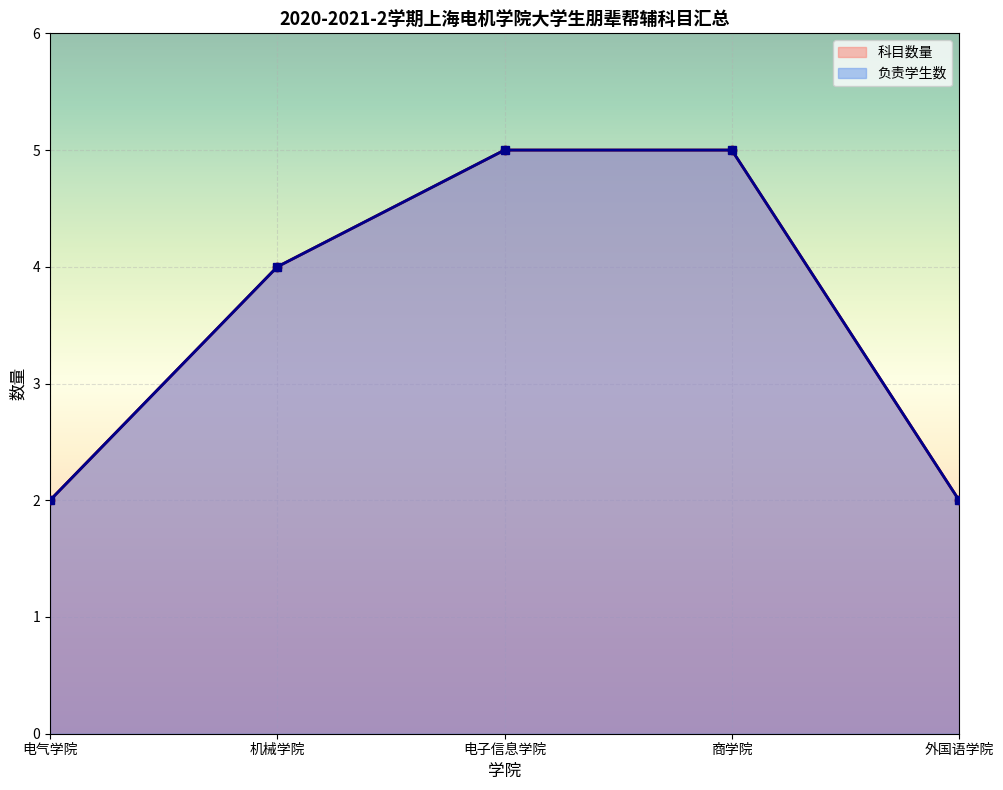

Reading left to right, list all the values displayed in this chart.

电气学院: 2	2
机械学院: 4	4
电子信息学院: 5	5
商学院: 5	5
外国语学院: 2	2